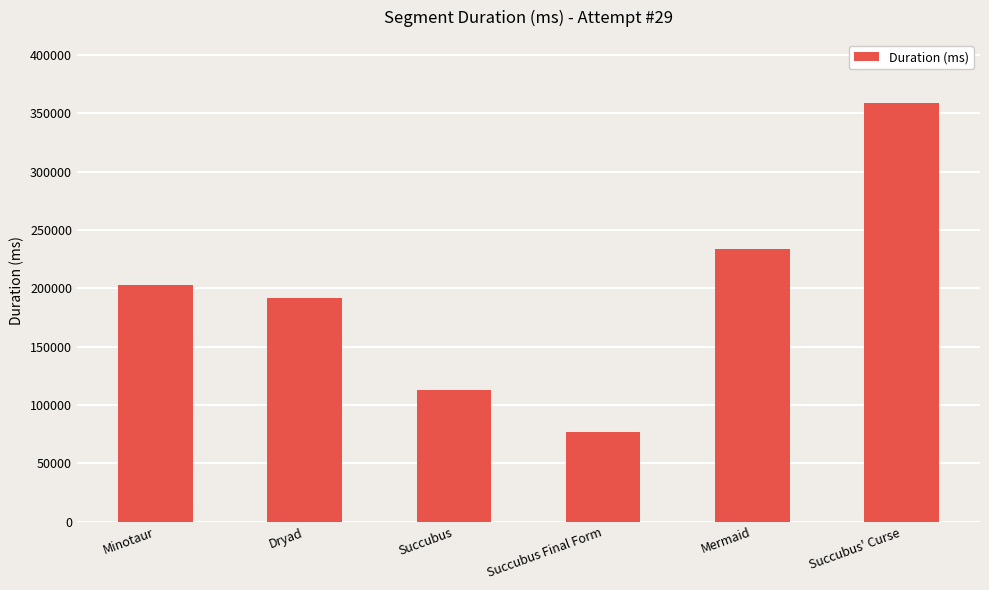

The chart shows a value of 233843 at Mermaid. True or false?

True